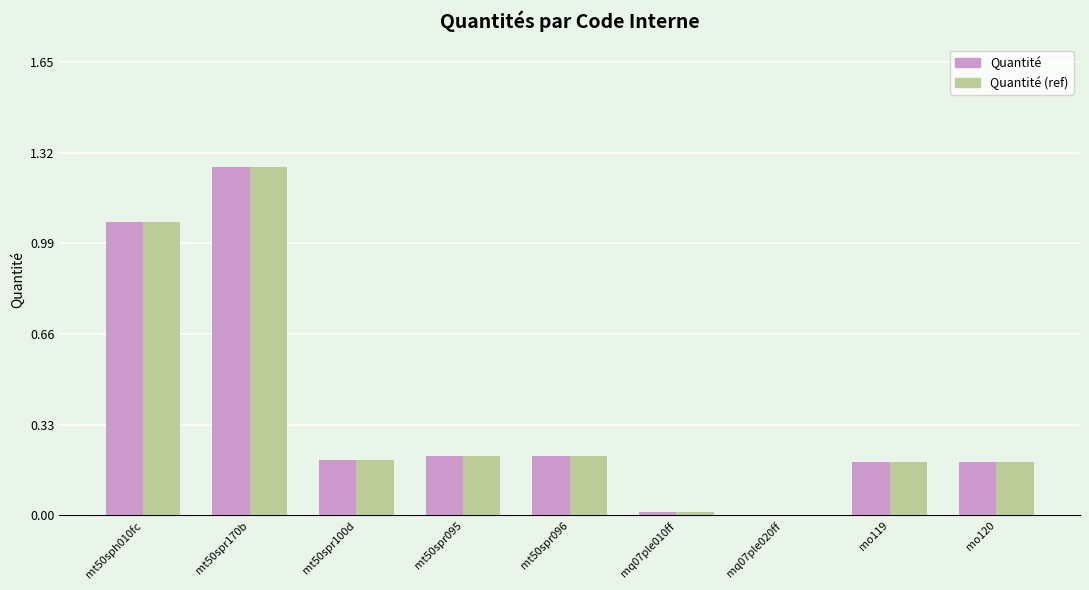

Is the value of Quantité (ref) at mt50sph010fc greater than the value of Quantité at mq07ple010ff?

Yes